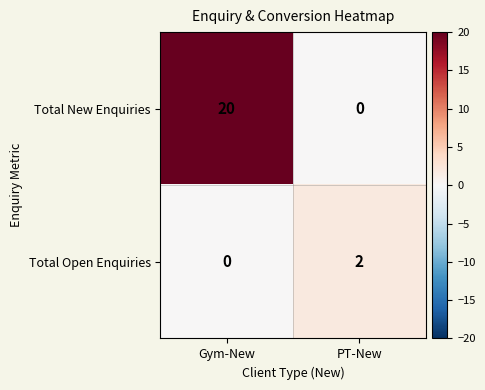

Which label corresponds to the largest value in the chart?

Gym-New